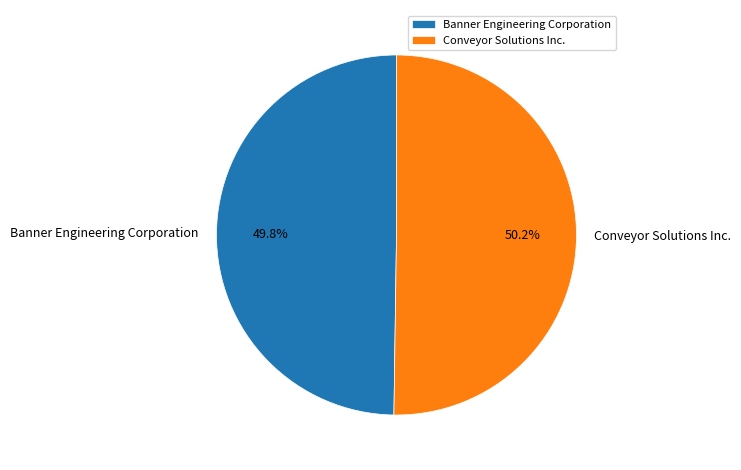

To the nearest percent, what portion does Banner Engineering Corporation represent?

50%